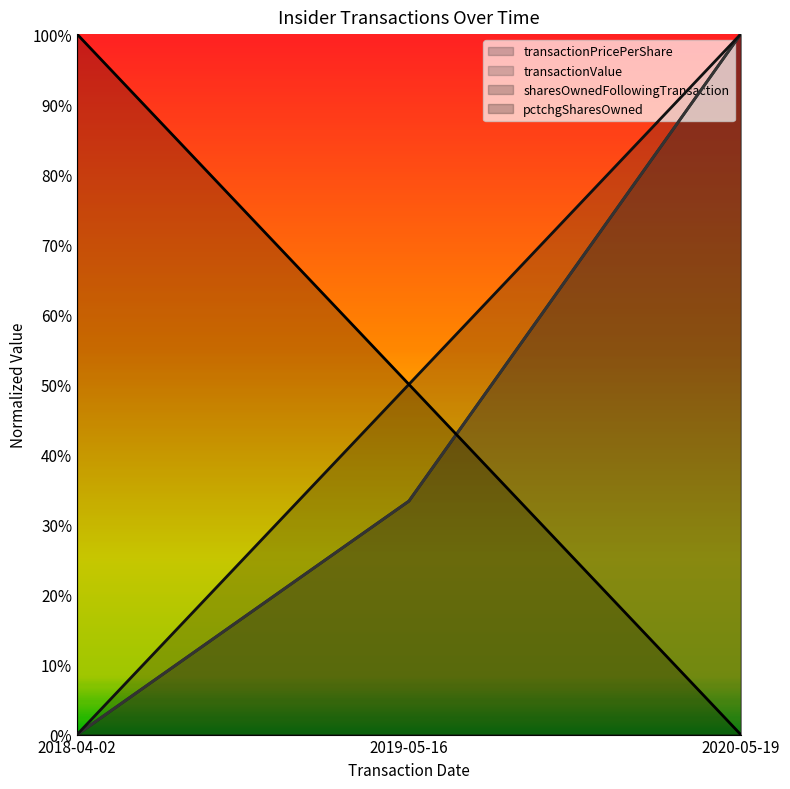

Rank the categories by transactionPricePerShare value from lowest to highest.

2018-04-02, 2019-05-16, 2020-05-19